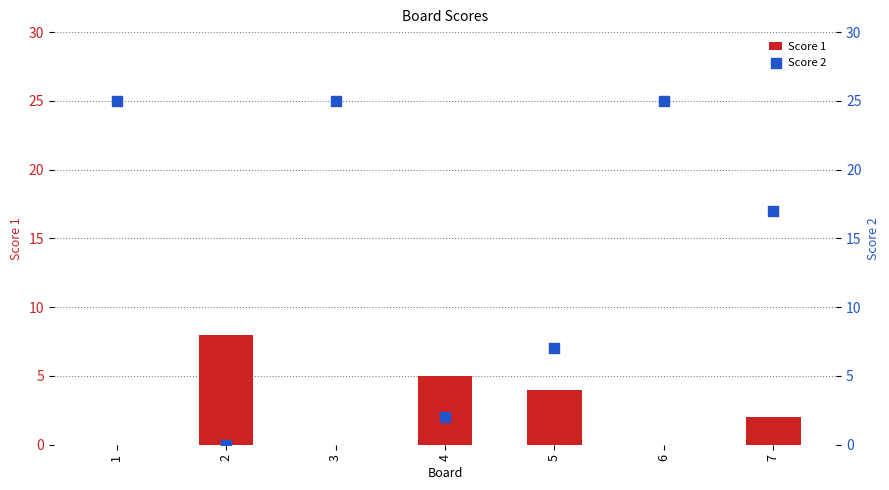

Is the value of Score 1 at 2 greater than the value of Score 2 at 2?

Yes